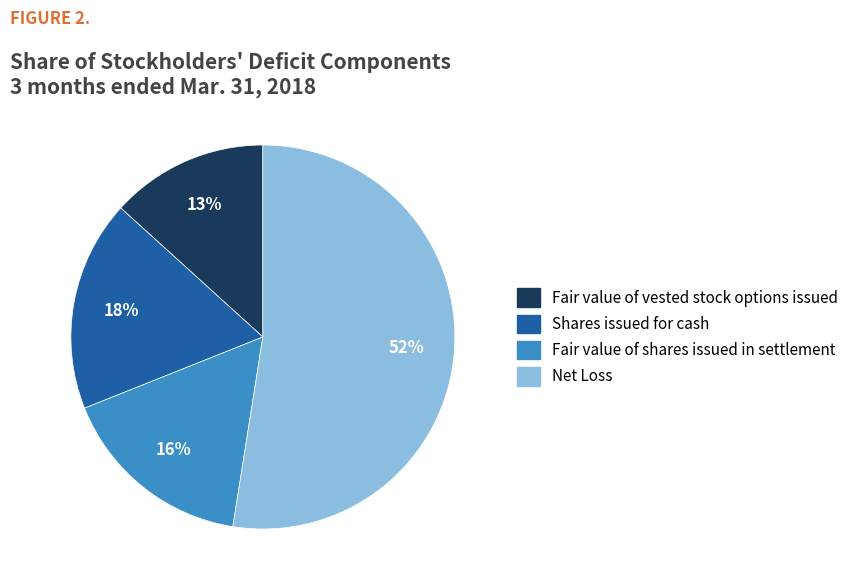

Which slice is the largest?

Net Loss